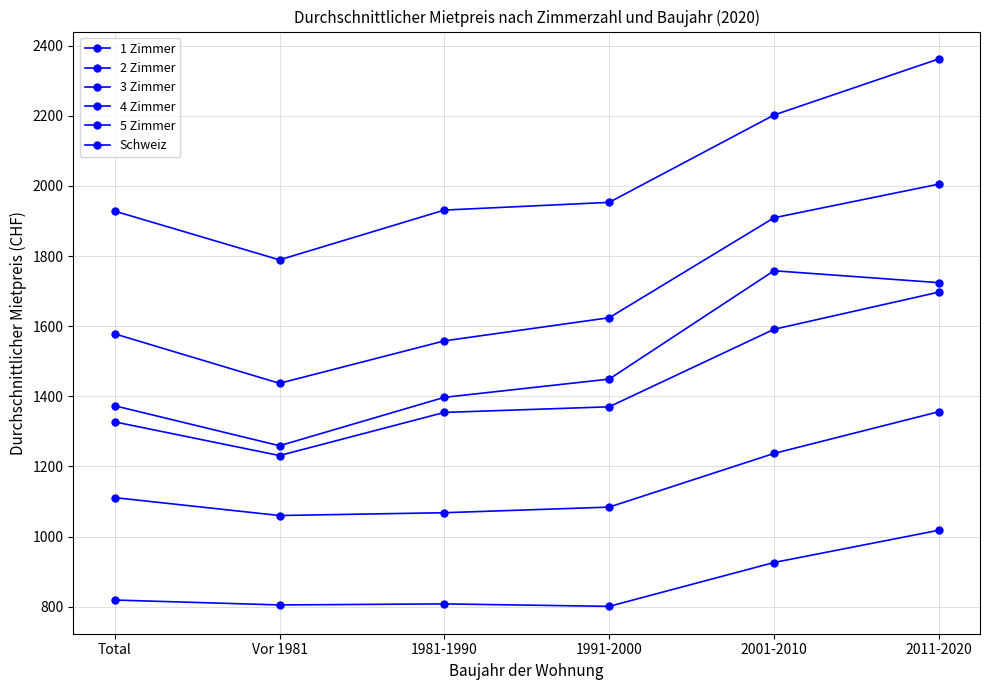

Does the chart have visible grid lines?

Yes